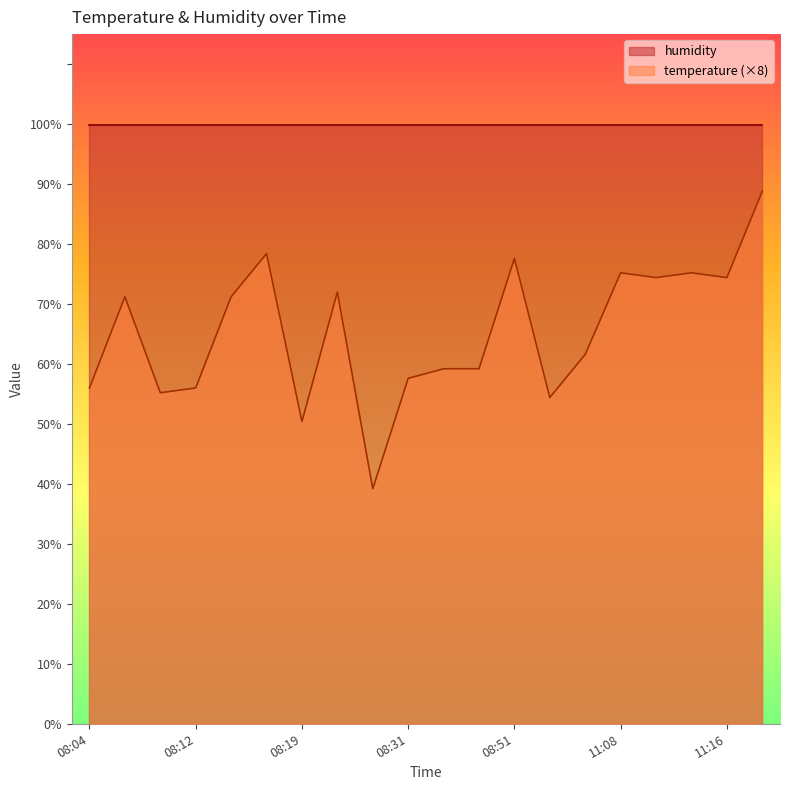

What is the ratio of the value at 08:25 to the value at 08:19?

1.4